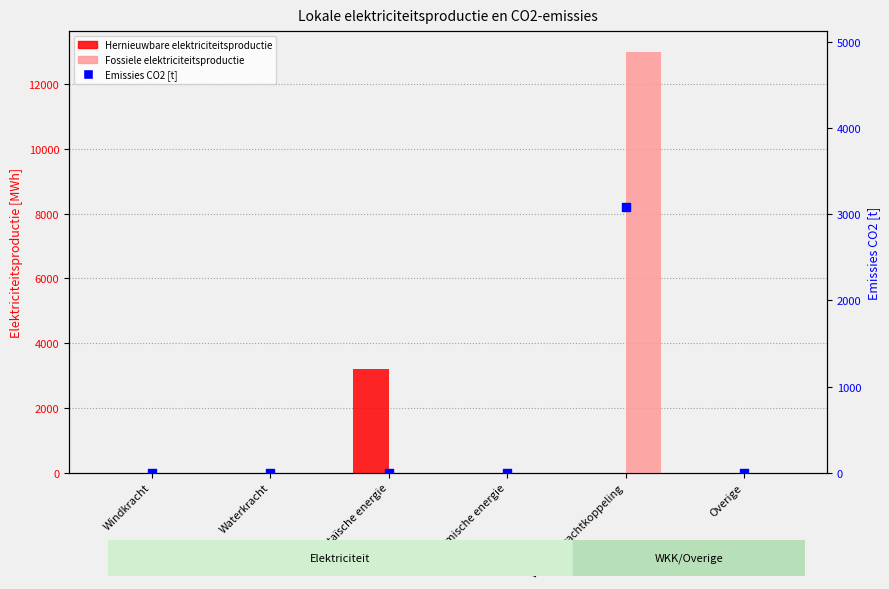

At how many categories does at least one series exceed 5764?

1